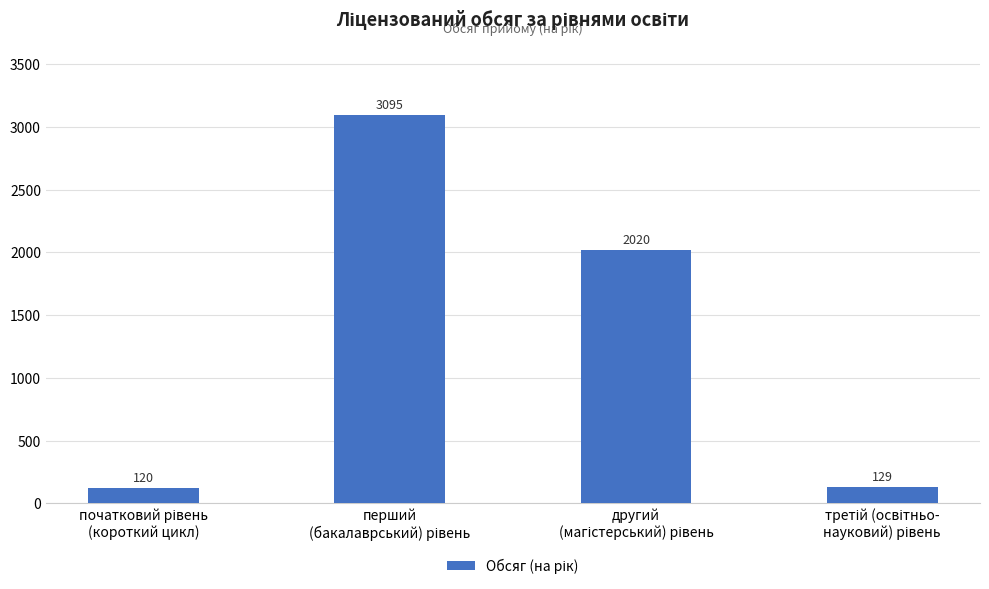

Reading left to right, transcribe all the data shown in this chart.

120	3095	2020	129